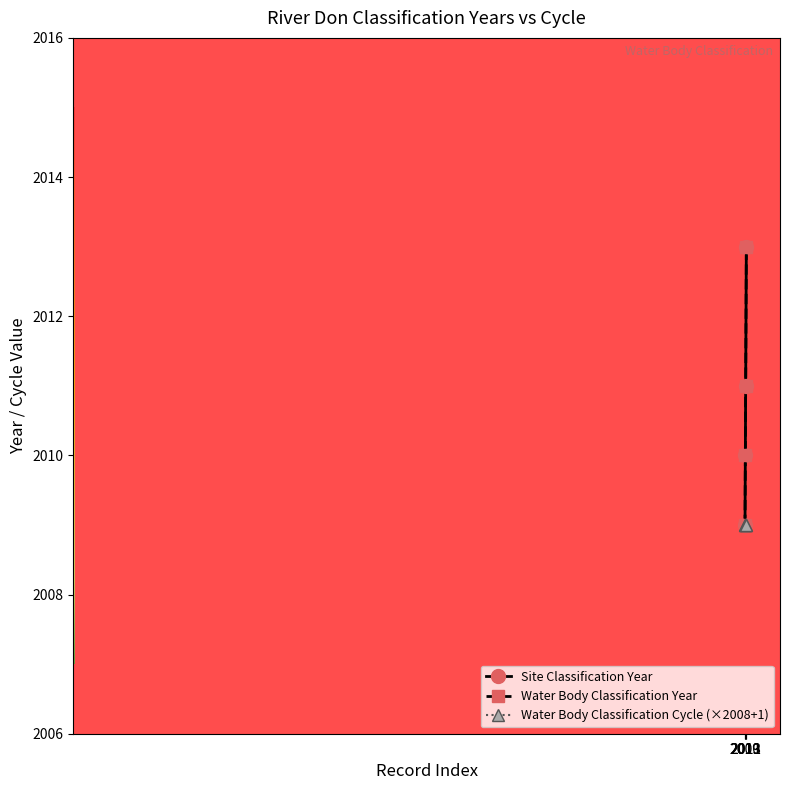

Does the chart have visible grid lines?

No